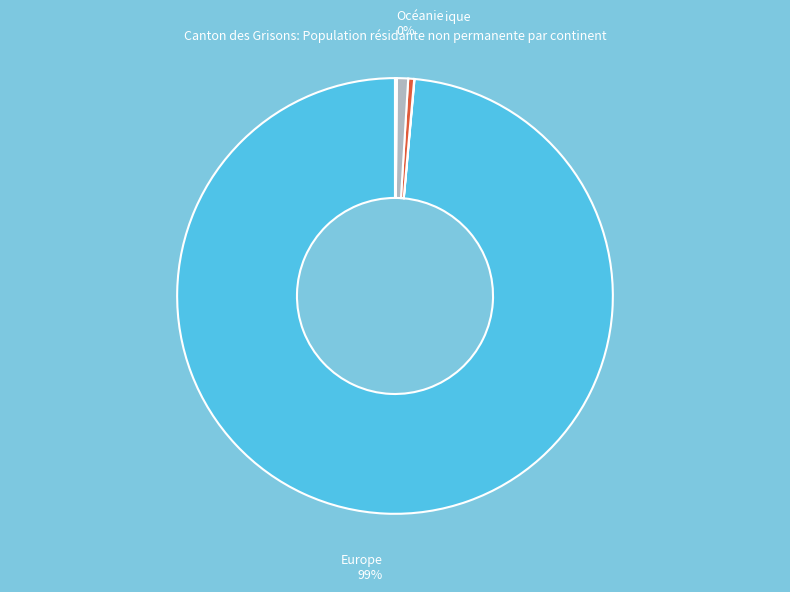

Is it true that Asie is 11% of the pie?

False